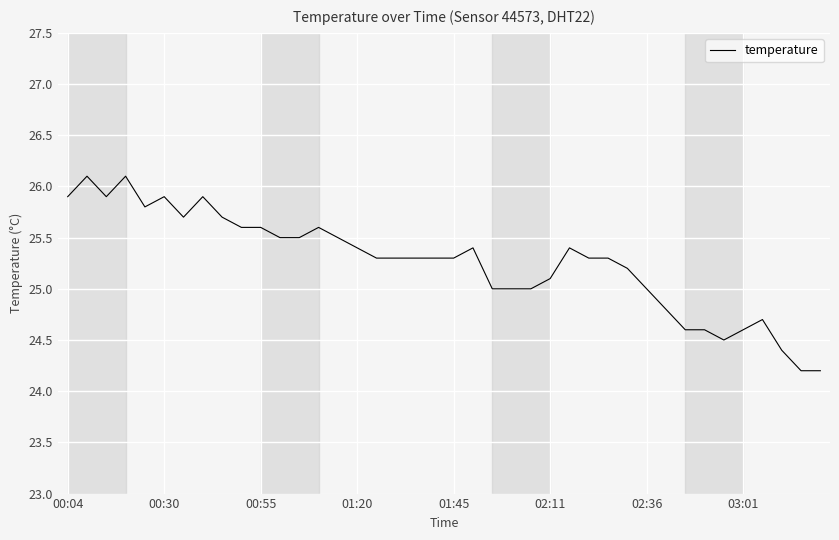

What is the difference between the maximum and minimum values?

1.9